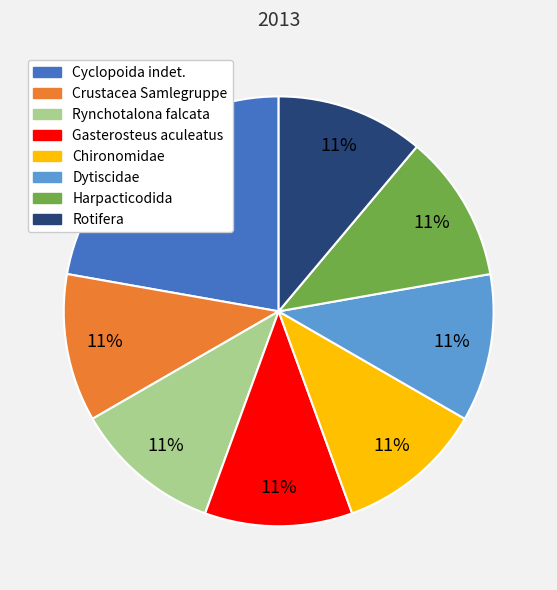

Approximately how many times larger is the value at Rynchotalona falcata compared to Rotifera?

1.0